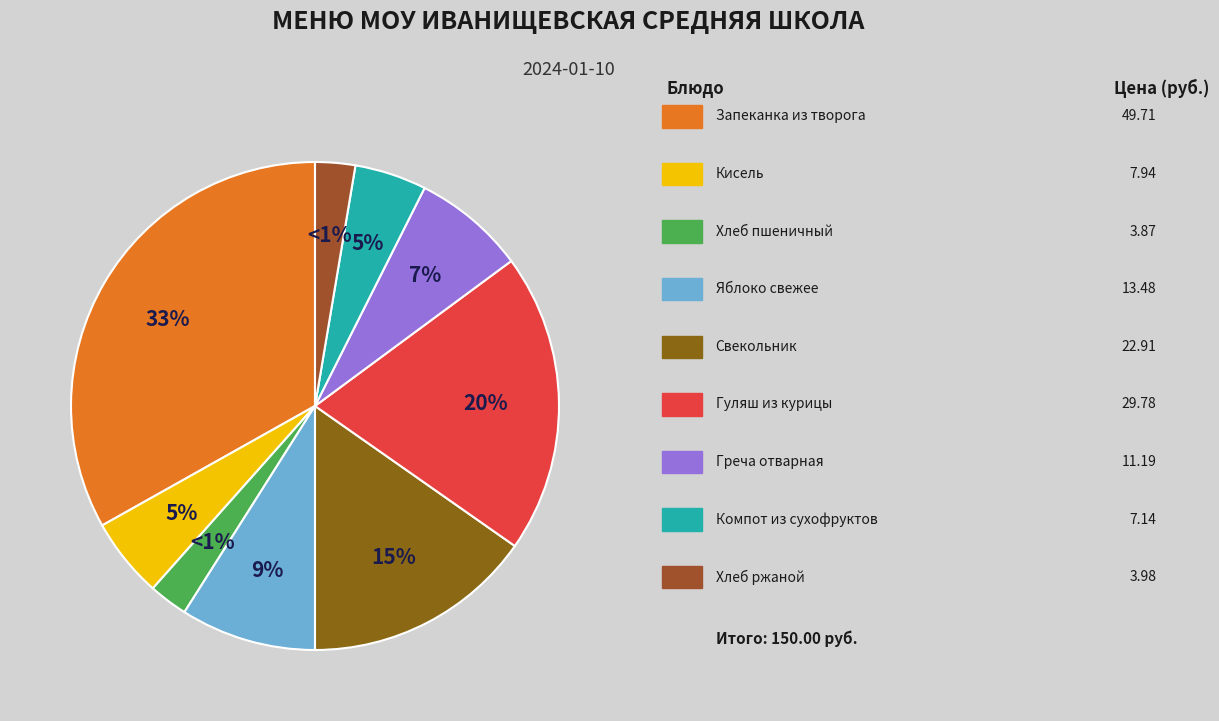

What is the largest slice in the pie chart?

Запеканка из творога